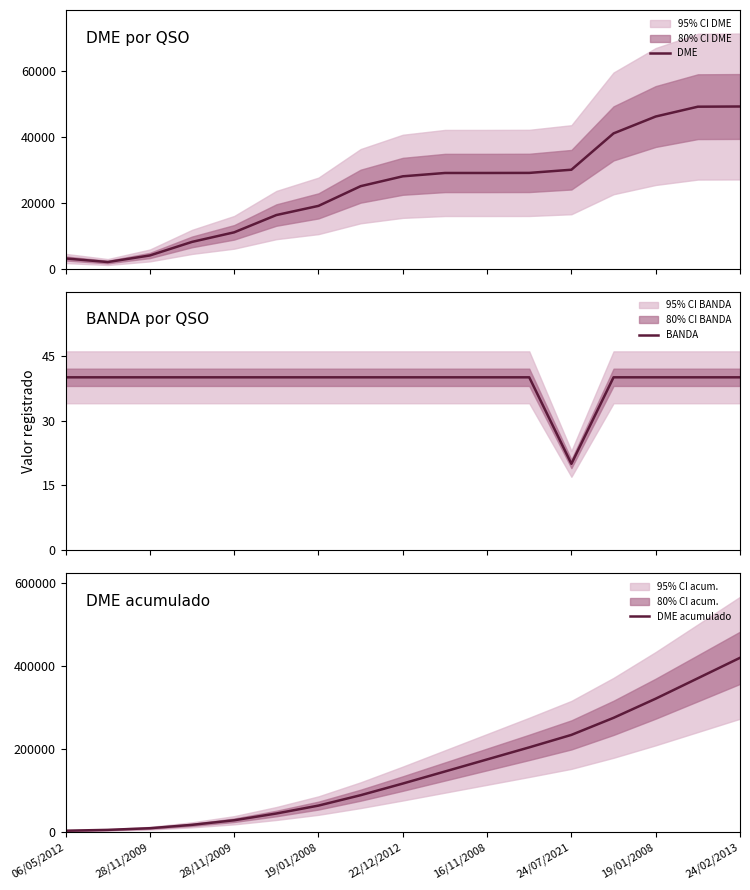

True or false: DME and DME acumulado intersect in this chart.

False